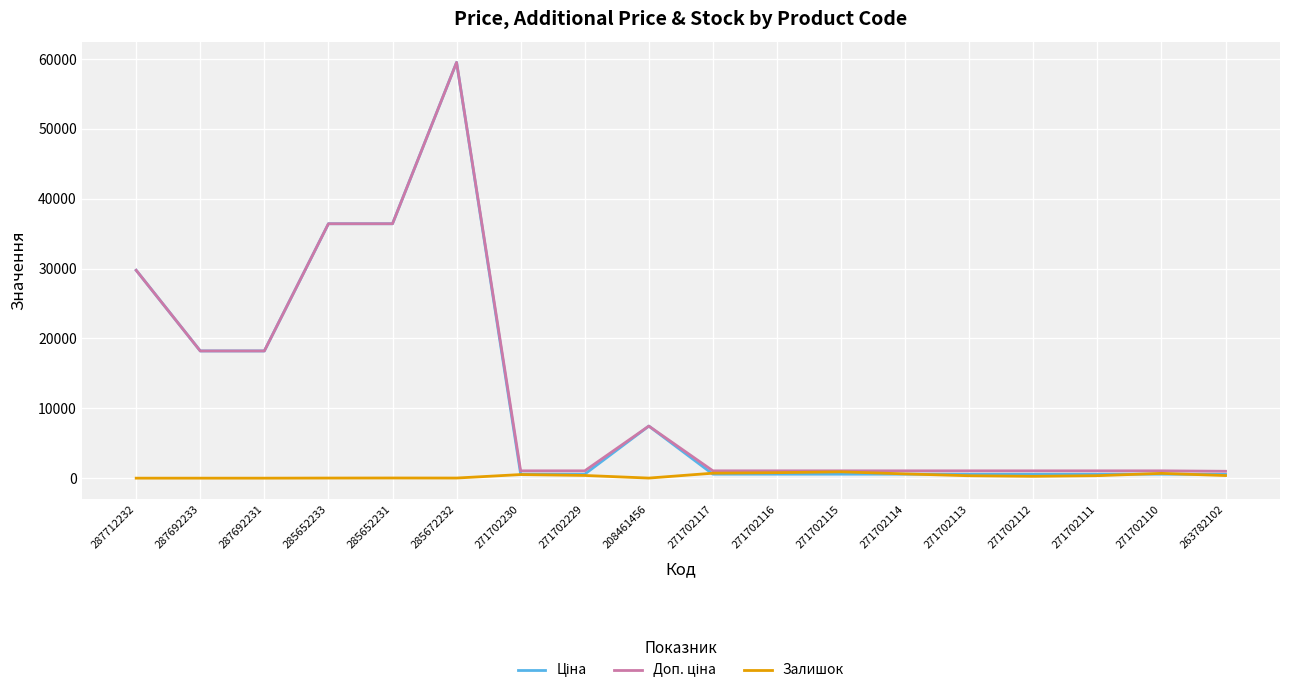

What is the difference between the highest and lowest values at 287692231?

18212.0